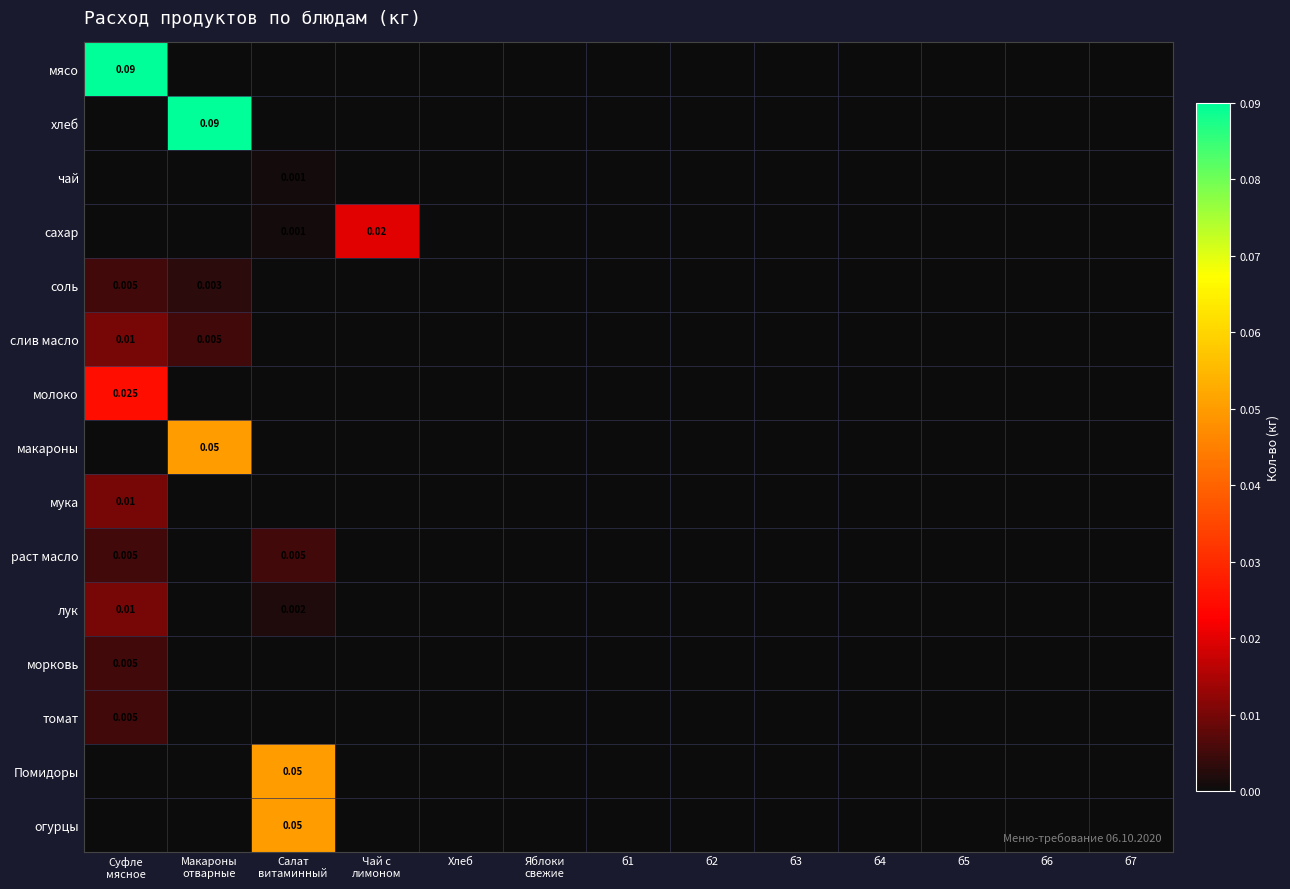

Which series has the largest range (max minus min)?

мясо